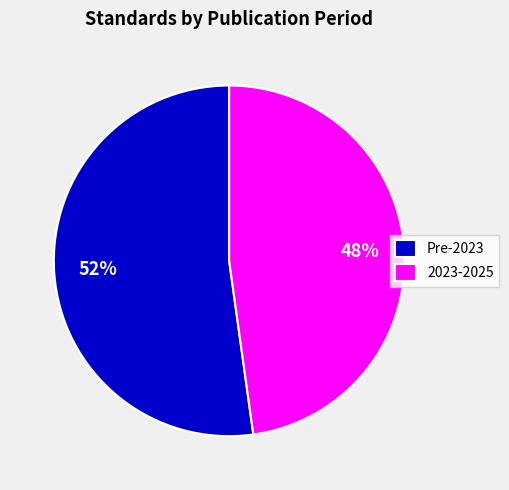

Is there a majority slice in this chart?

Yes